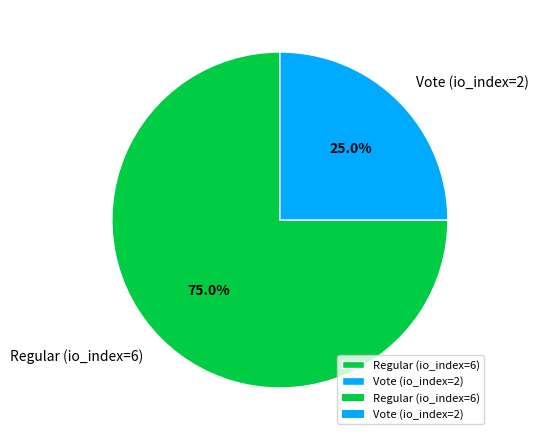

Is the sum of Regular (io_index=6) and Vote (io_index=2) greater than half?

Yes